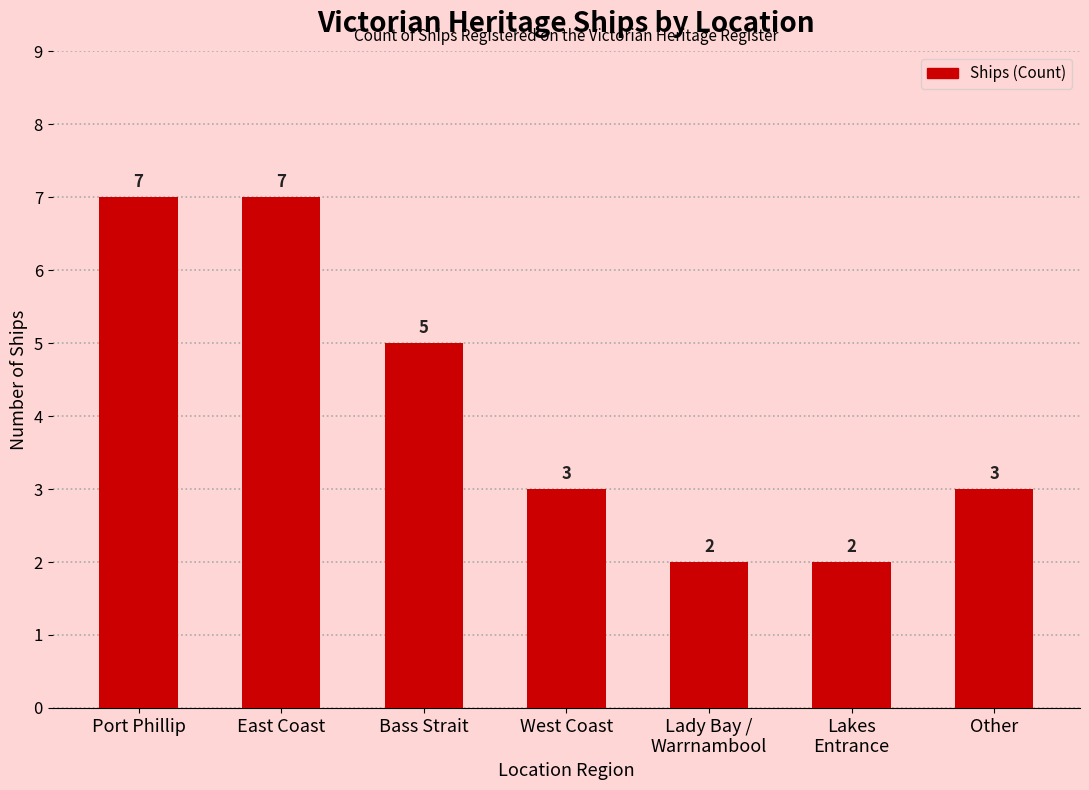

The value at Lakes
Entrance is 3. True or false?

False